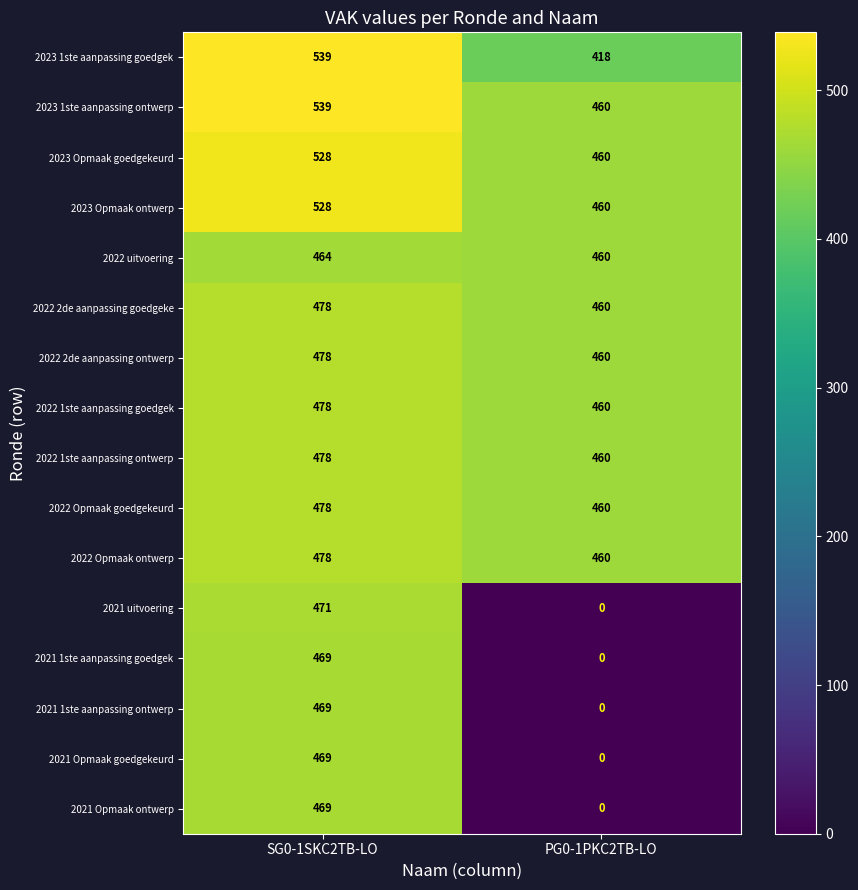

What is the total value across all series at PG0-1PKC2TB-LO?

5018